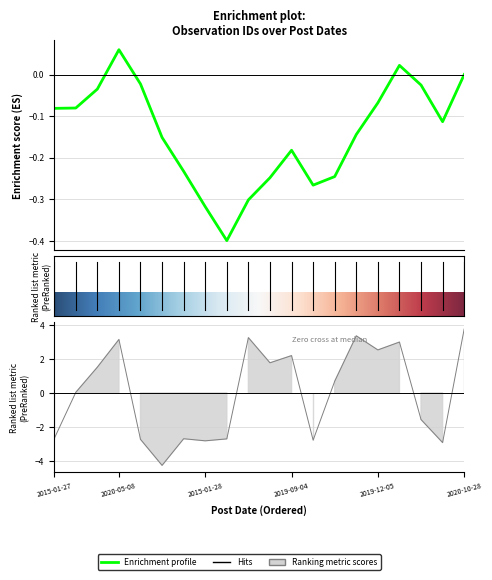

Is it true that the value at 2020-07-28 is 3.3?

True